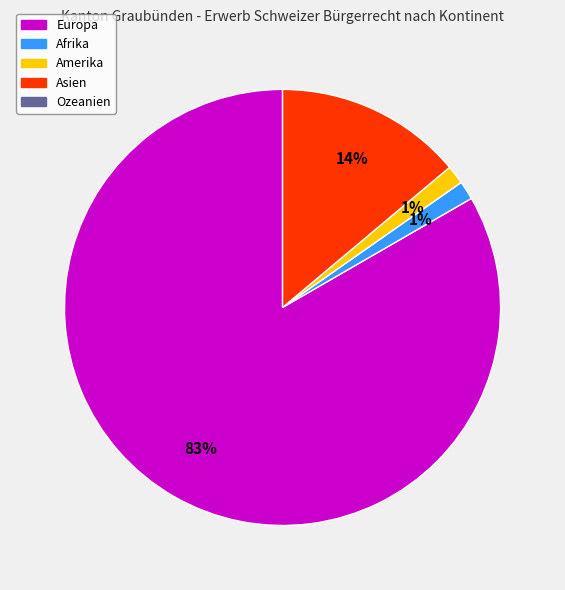

To the nearest percent, what is the average slice percentage?

25%